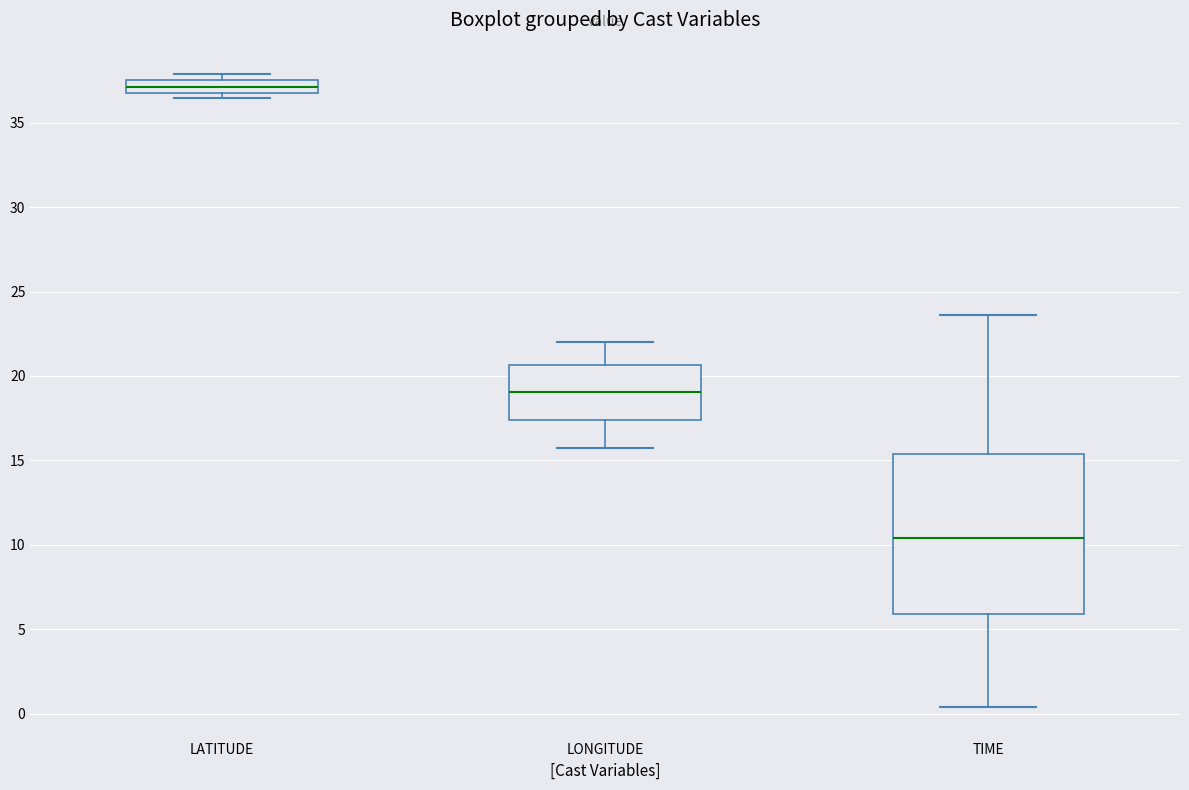

Where is the lower edge of the box for LATITUDE on the y-axis? The values are not printed on the chart, so give them approximately, as read against the axis.

37.0